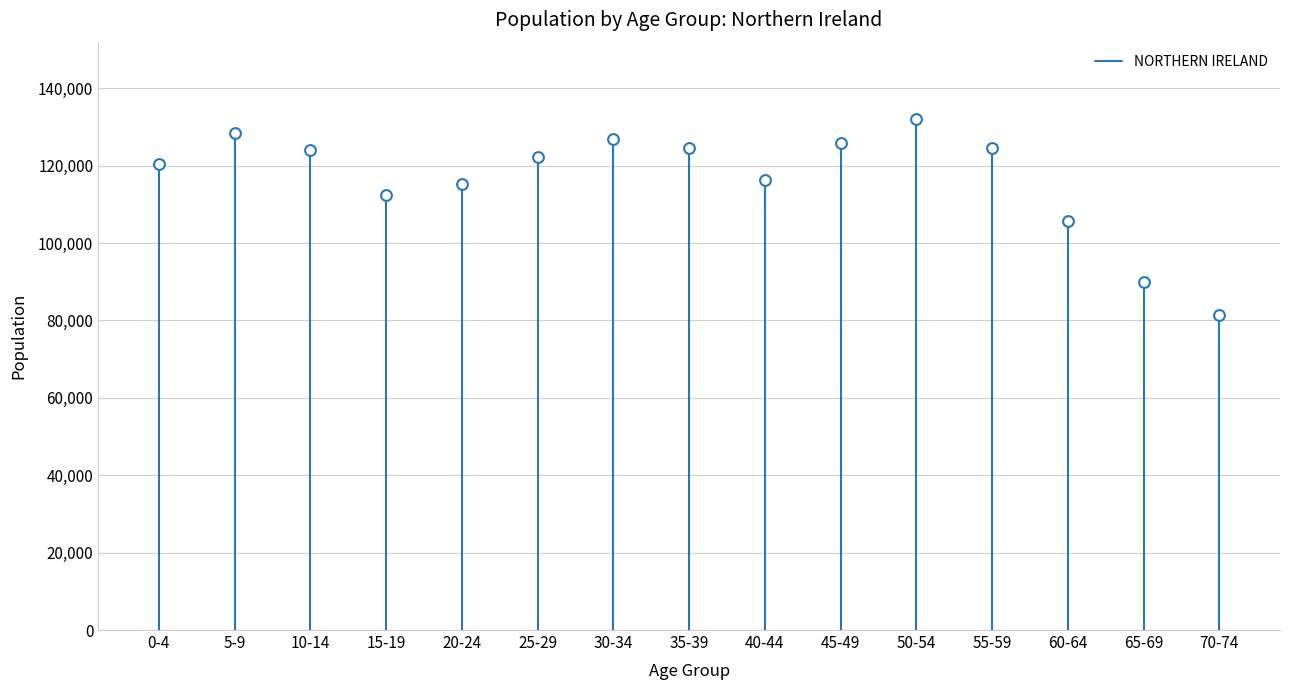

What is the range of Y values (max minus min)?

50585